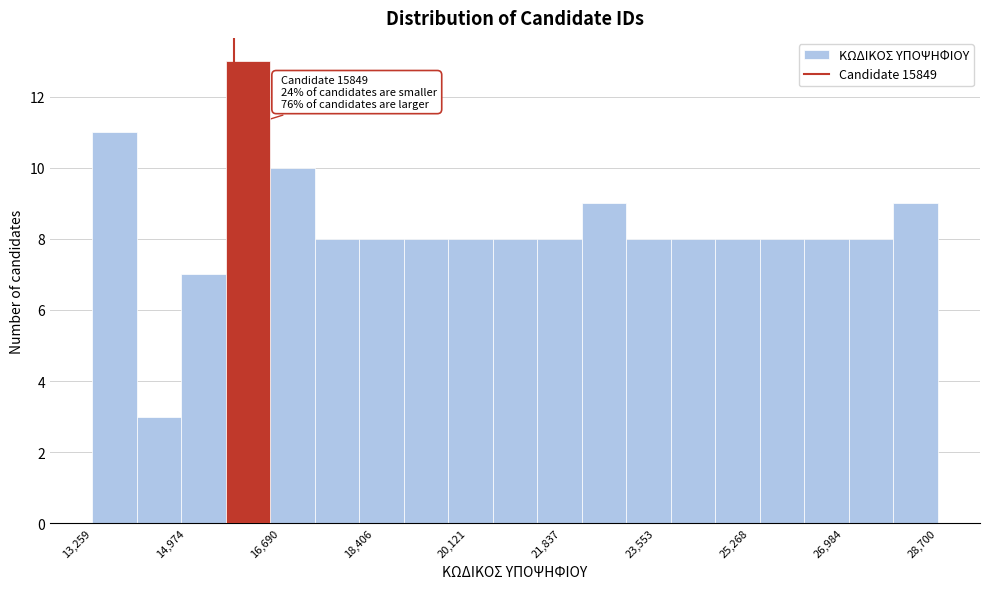

Which range on the x-axis has the tallest bar?

15600 to 16600